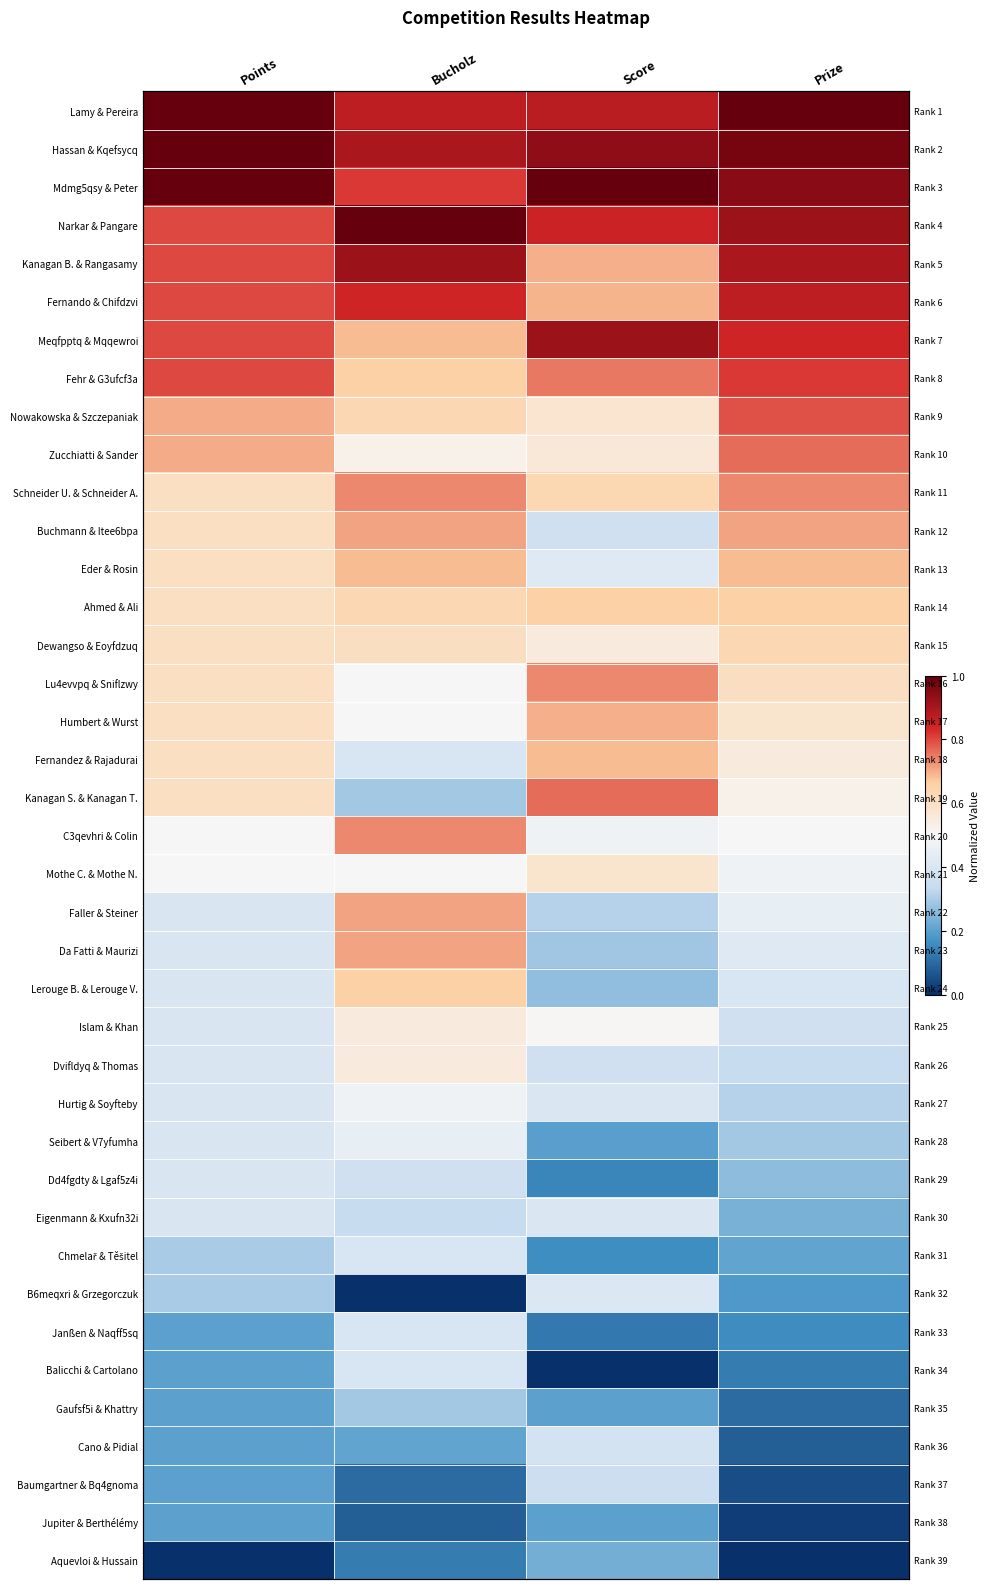

How many distinct data groups are displayed?

39